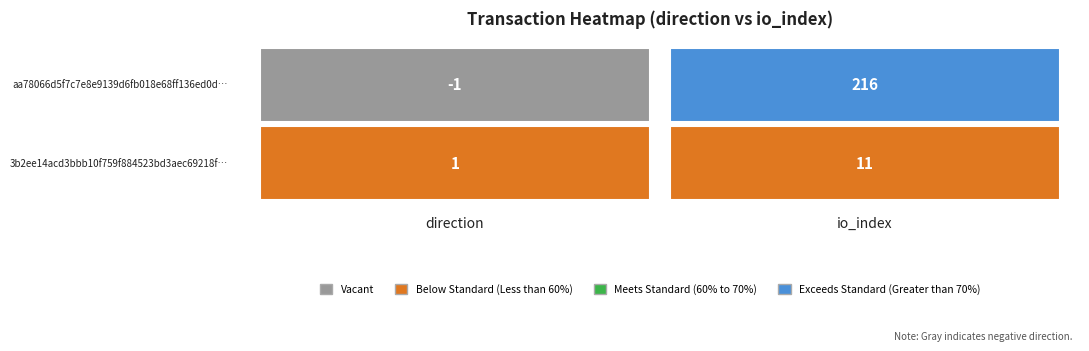

The value of aa78066d5f7c7e8e9139d6fb018e68ff136ed0d at 1 is 50. True or false?

False